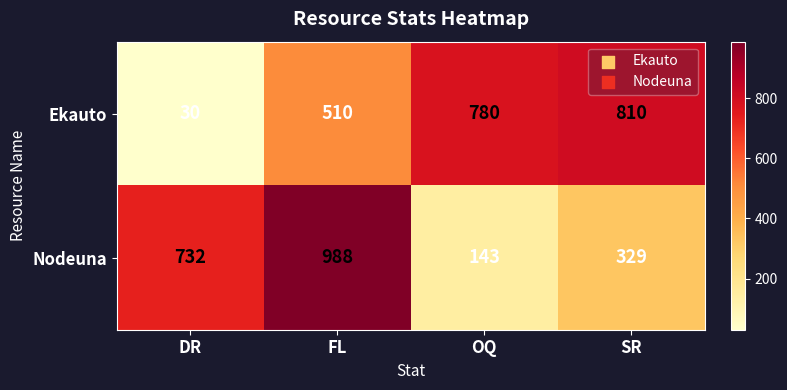

The Nodeuna series shows 566 at FL. True or false?

False